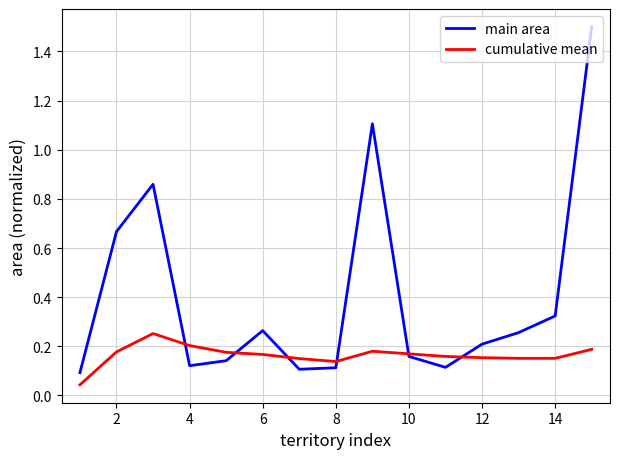

Which series has the widest spread of values?

main area